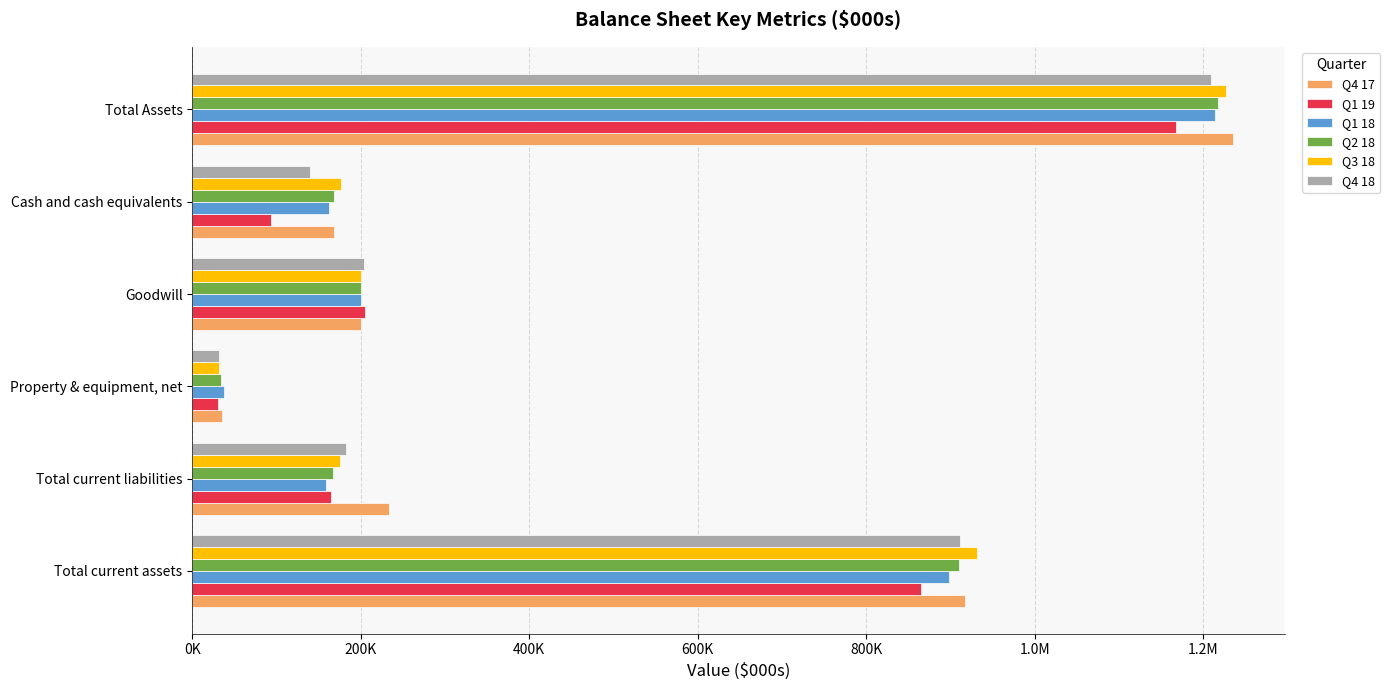

Which series has the largest total across all categories?

Q4 17